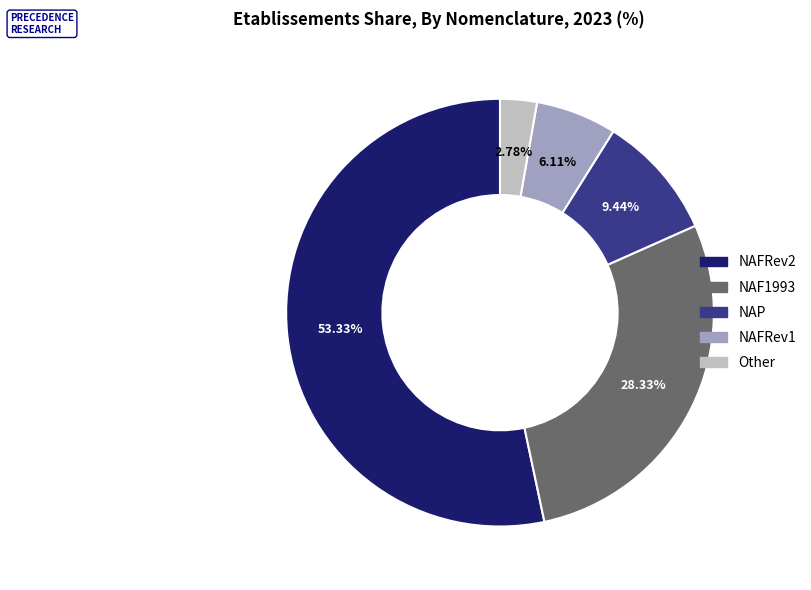

To the nearest percent, what percentage of the pie is NAFRev2?

53%